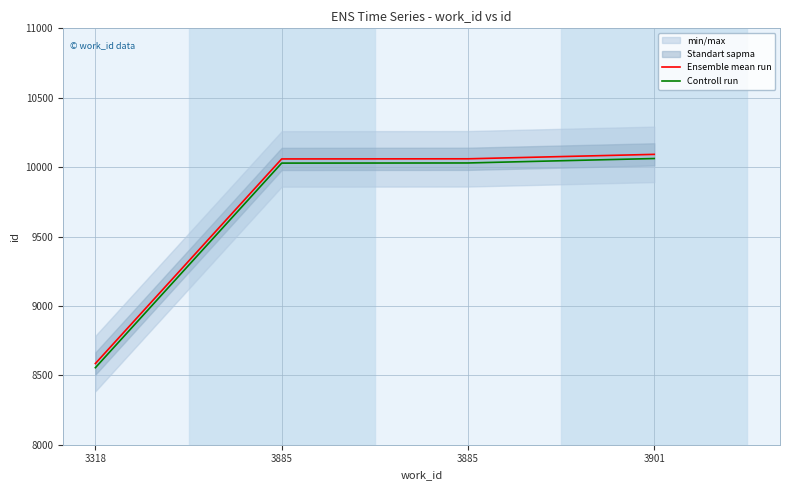

True or false: Ensemble mean run has more than 0 points higher than both neighbors.

False